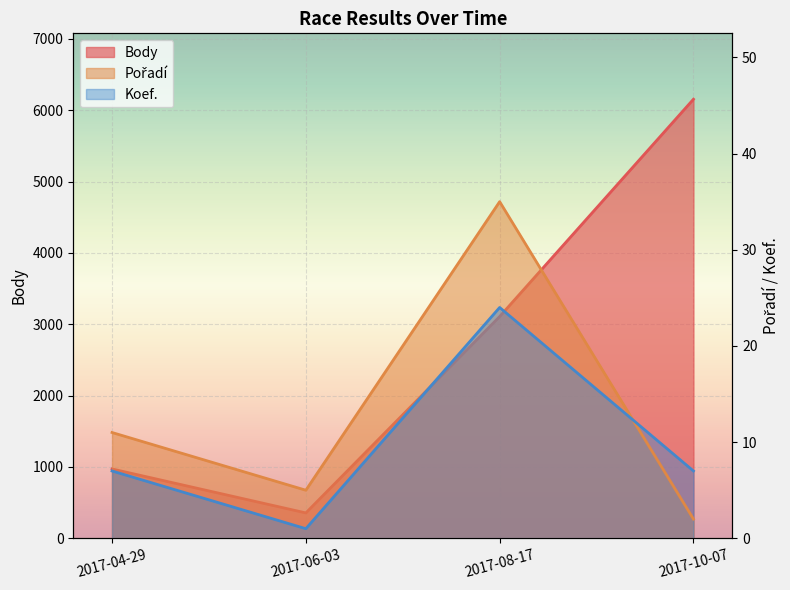

True or false: Koef. and Body intersect in this chart.

False